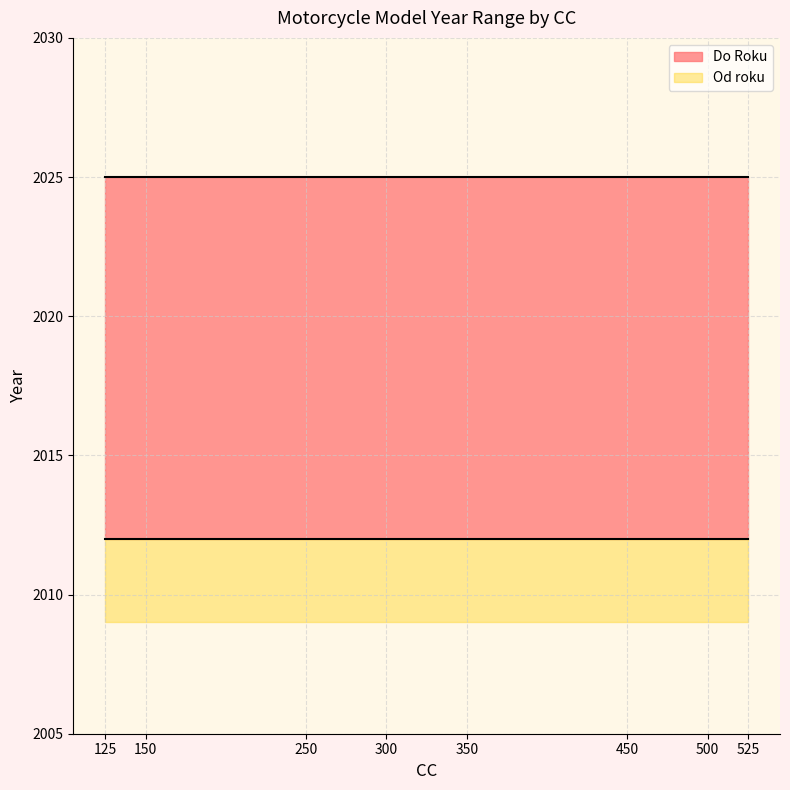

Between 525 and 350, which is larger?

525